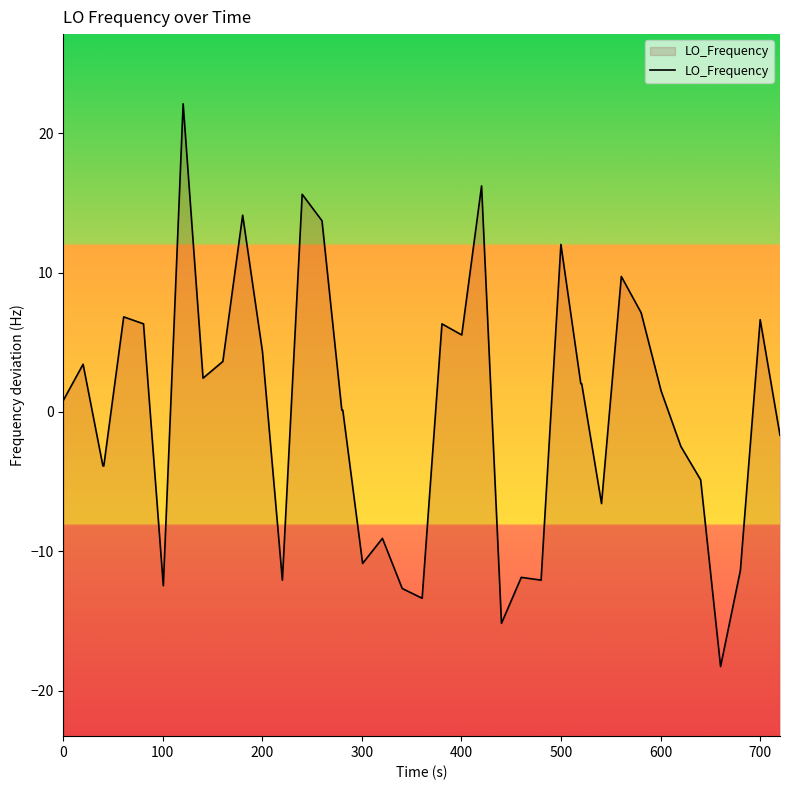

How many lines are shown in the chart?

1